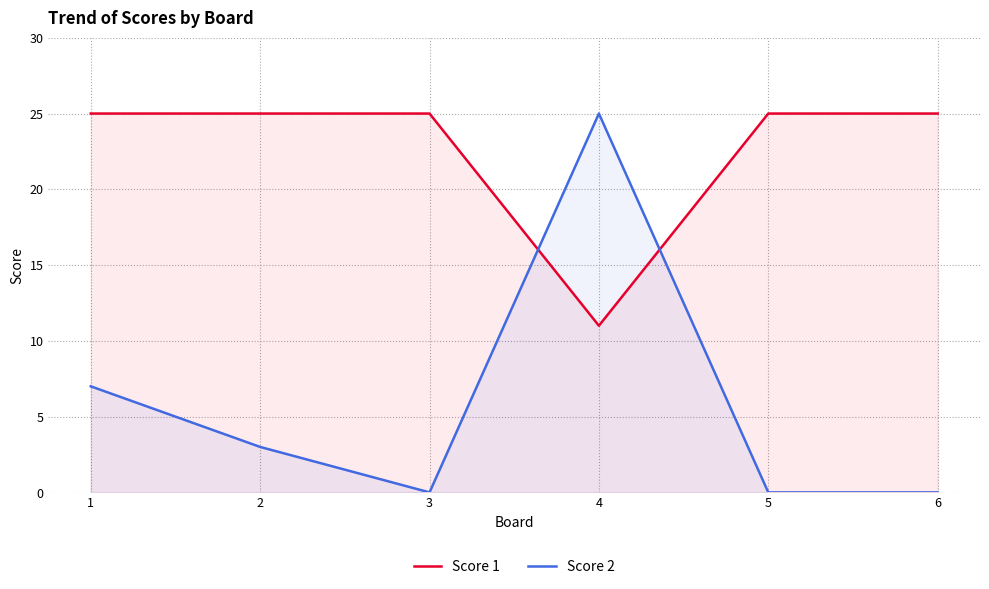

Which has a higher value, 2 or 1?

2